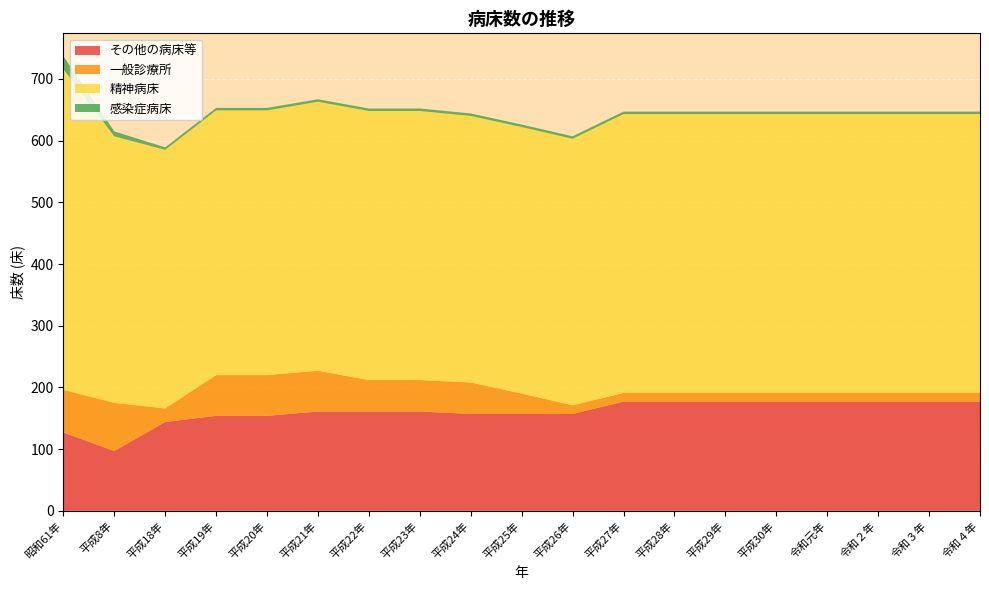

Reading left to right, transcribe all the data shown in this chart.

その他の病床等: 昭和61年=127	平成8年=97	平成18年=144	平成19年=154	平成20年=154	平成21年=161	平成22年=161	平成23年=161	平成24年=157	平成25年=157	平成26年=157	平成27年=177	平成28年=177	平成29年=177	平成30年=177	令和元年=177	令和２年=177	令和３年=177	令和４年=177
一般診療所: 昭和61年=69	平成8年=78	平成18年=22	平成19年=66	平成20年=66	平成21年=66	平成22年=51	平成23年=51	平成24年=51	平成25年=33	平成26年=14	平成27年=14	平成28年=14	平成29年=14	平成30年=14	令和元年=14	令和２年=14	令和３年=14	令和４年=14
精神病床: 昭和61年=520	平成8年=432	平成18年=419	平成19年=429	平成20年=429	平成21年=436	平成22年=436	平成23年=436	平成24年=432	平成25年=432	平成26年=432	平成27年=452	平成28年=452	平成29年=452	平成30年=452	令和元年=452	令和２年=452	令和３年=452	令和４年=452
感染症病床: 昭和61年=21	平成8年=8	平成18年=4	平成19年=4	平成20年=4	平成21年=4	平成22年=4	平成23年=4	平成24年=4	平成25年=4	平成26年=4	平成27年=4	平成28年=4	平成29年=4	平成30年=4	令和元年=4	令和２年=4	令和３年=4	令和４年=4